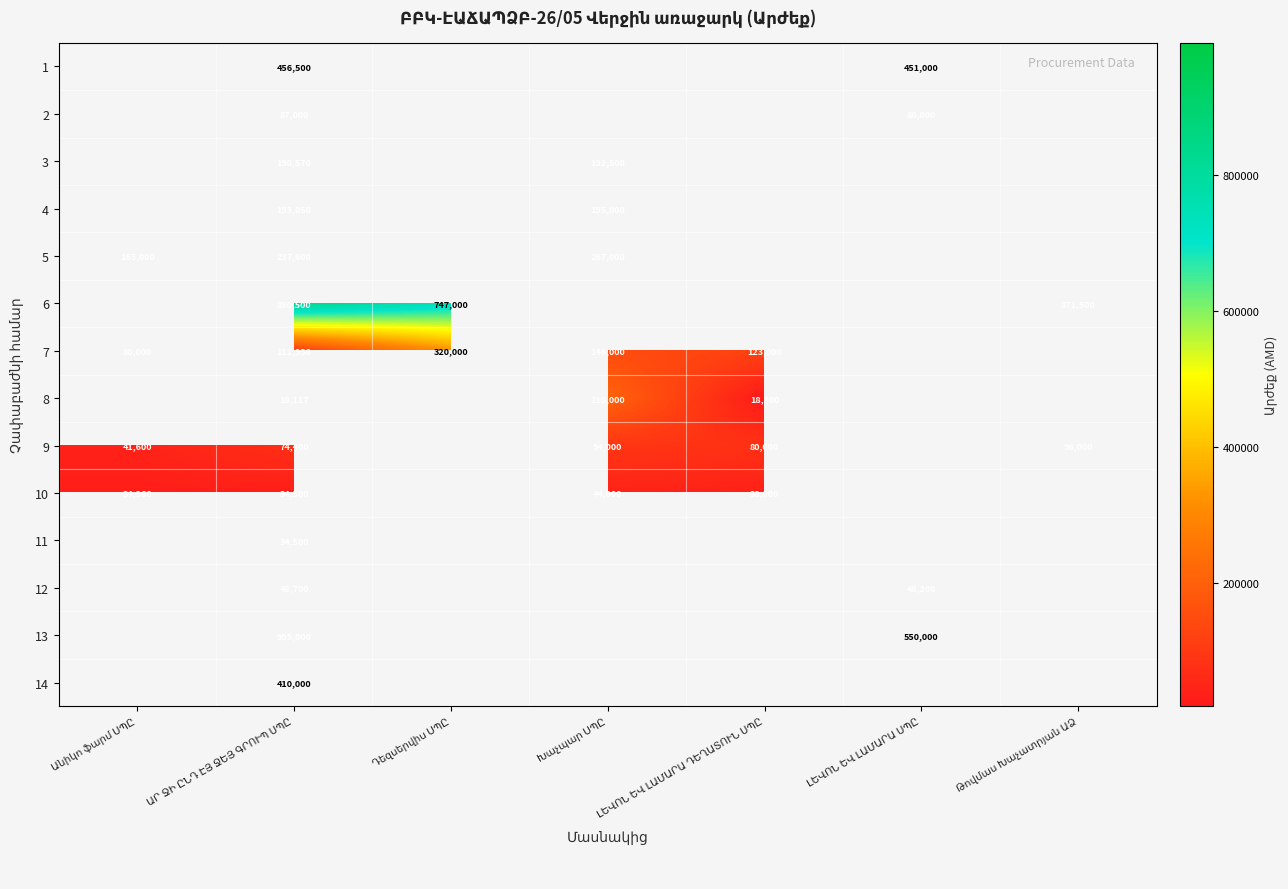

How many values in the 9 series are below 80000?

2